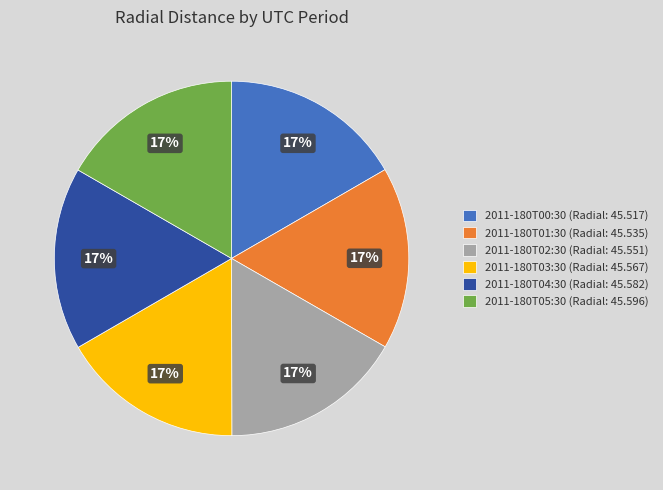

Count the number of slices in the pie.

6